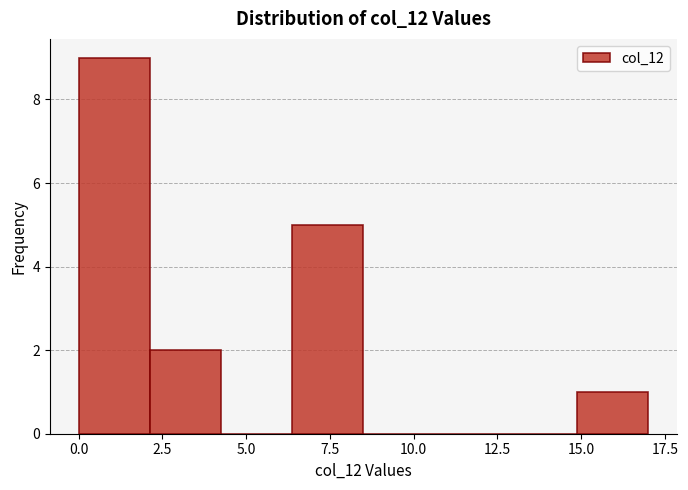

How tall is the bar that spans 2.0 to 4.5 on the x-axis? Neither the bar edges nor the heights are printed on the chart, so give them approximately, as read against the axes.

2